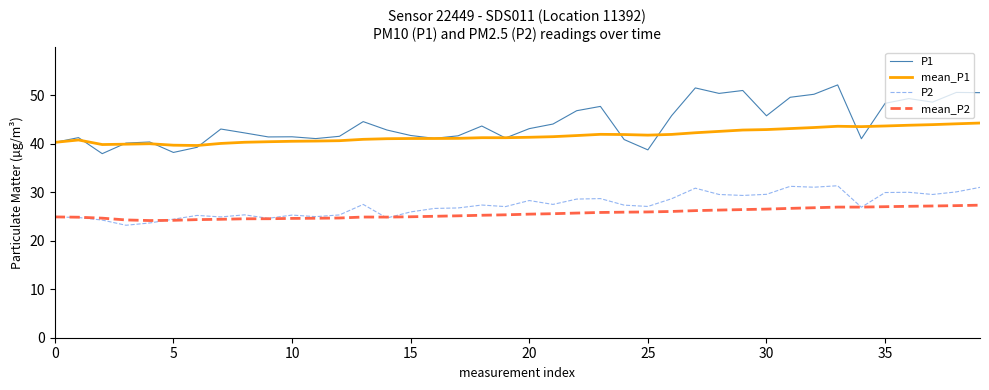

What is the smallest value displayed?

23.2